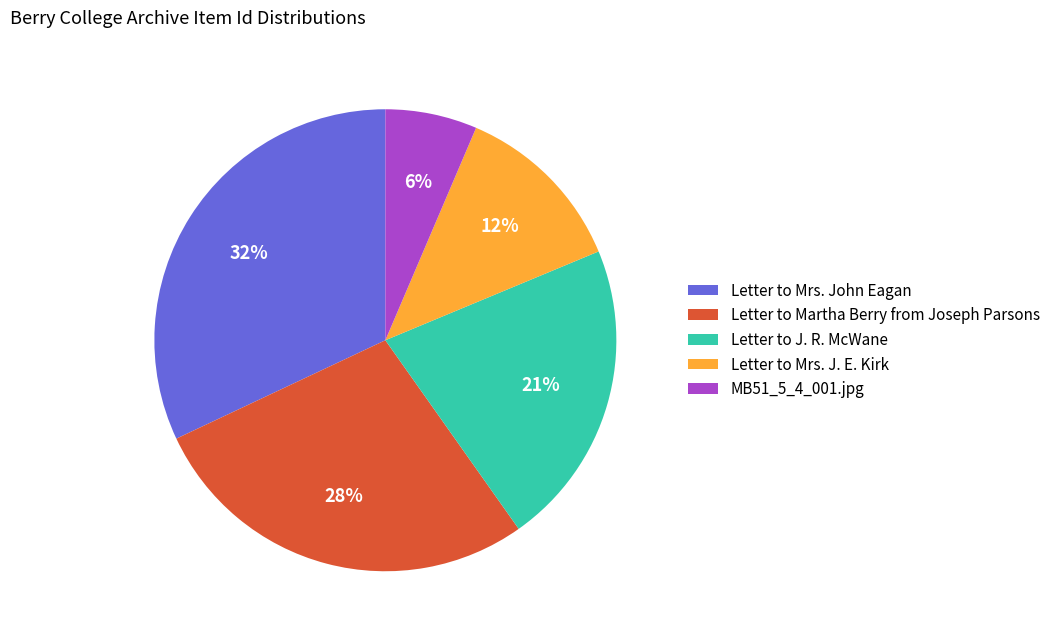

To the nearest percent, what is the average slice percentage?

20%